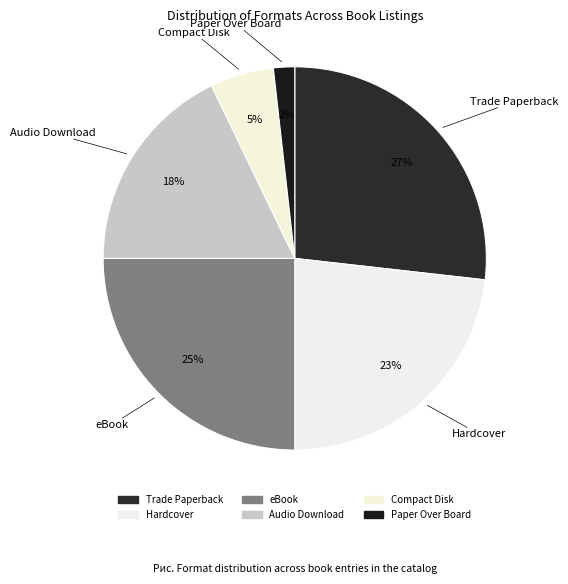

Count the number of slices in the pie.

6